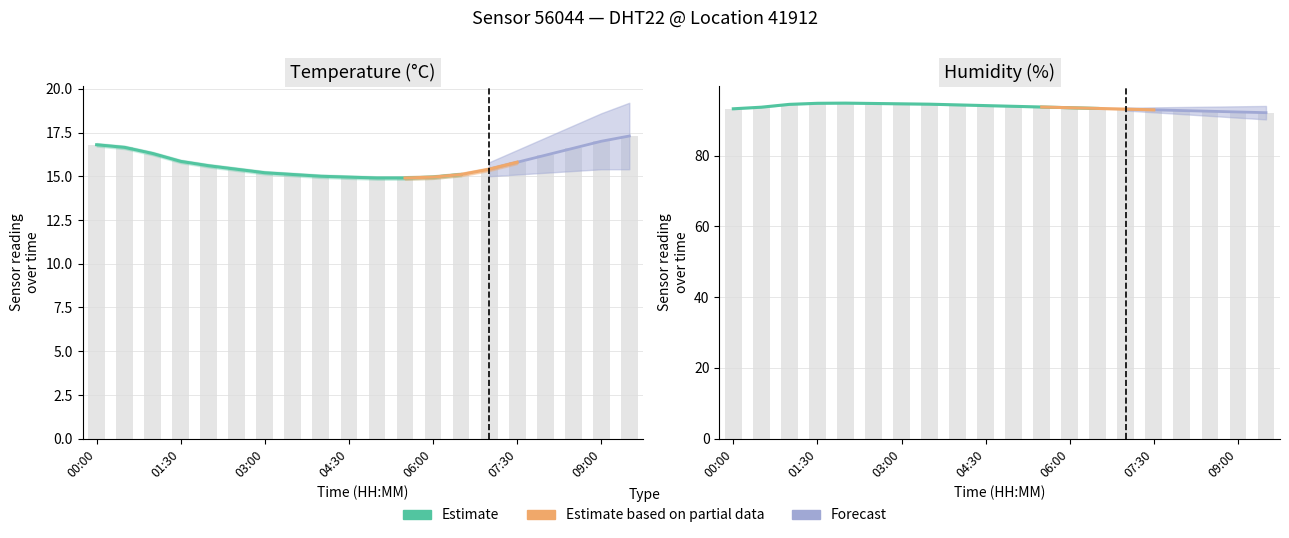

List the labels in order of temperature_lower value, largest first.

09:30, 09:00, 00:00, 00:30, 08:30, 01:00, 08:00, 01:30, 07:30, 02:00, 02:30, 07:00, 03:00, 03:30, 06:30, 04:00, 04:30, 06:00, 05:00, 05:30